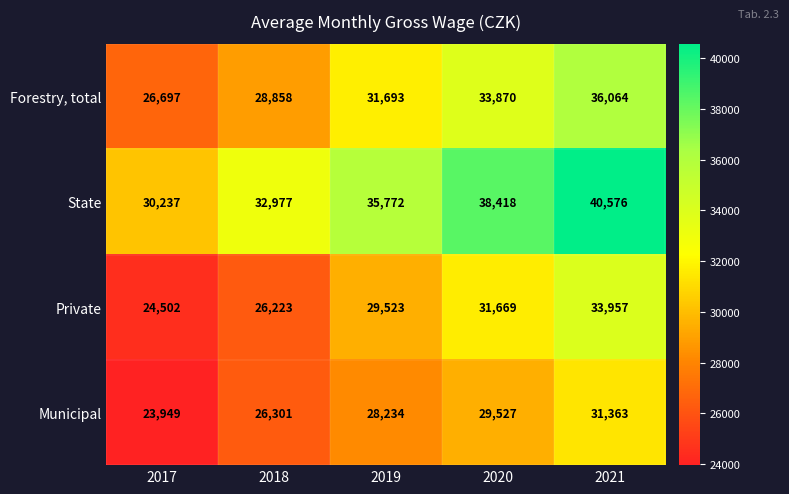

Which series has the largest range (max minus min)?

State